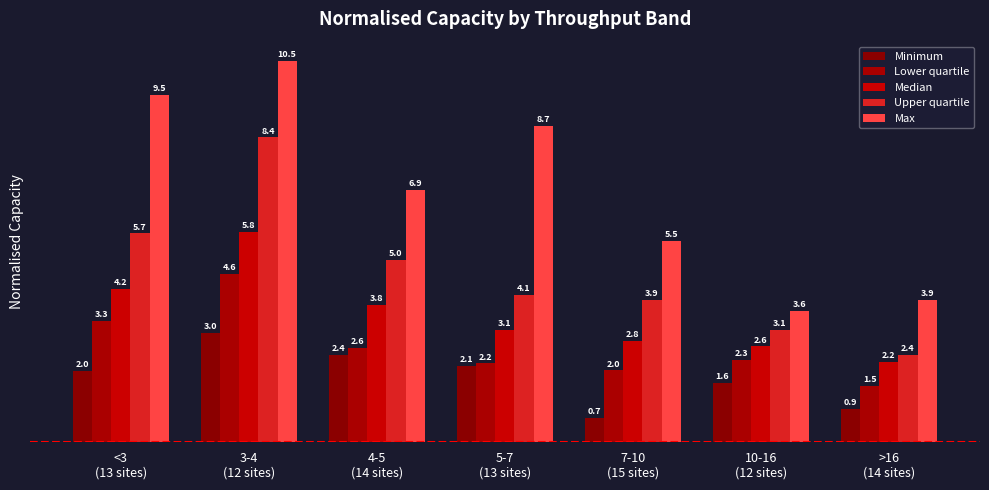

Which has a higher value, 3-4
(12 sites) or 10-16
(12 sites)?

3-4
(12 sites)